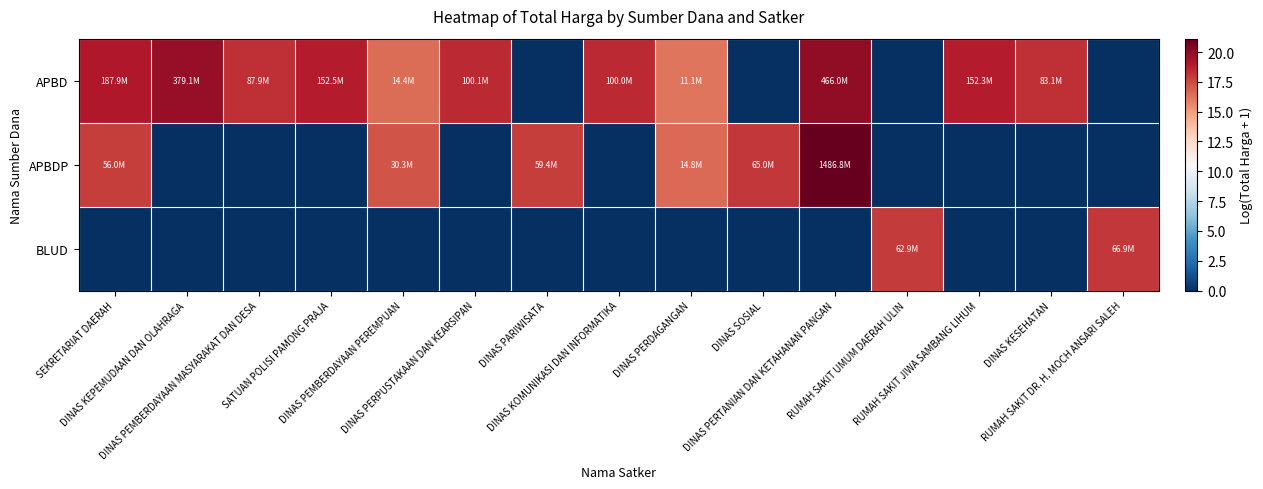

At which category is the sum across all series the highest?

DINAS PERTANIAN DAN KETAHANAN PANGAN